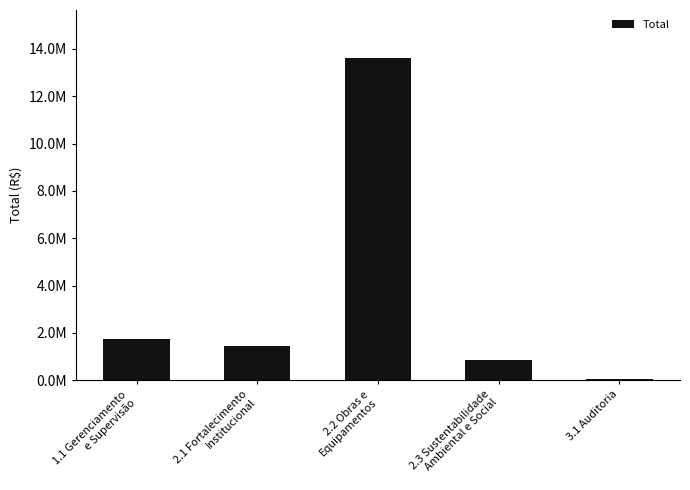

What is the smallest value displayed?

58856.6